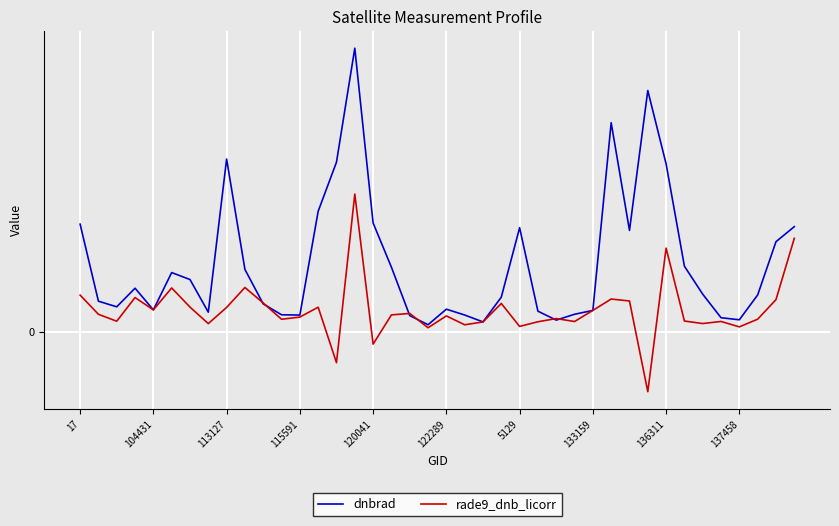

What is the difference between the second highest and second lowest values in the dnbrad series?

5.3